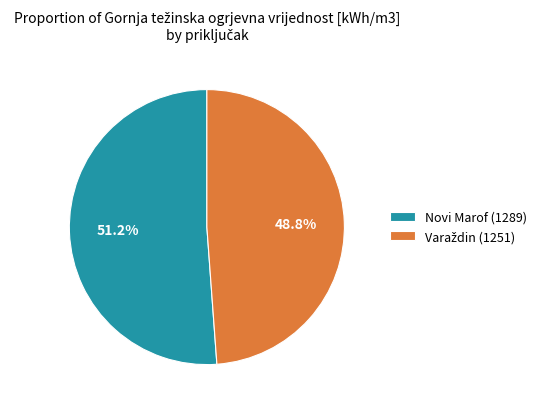

Which category accounts for the majority?

Novi Marof (1289)